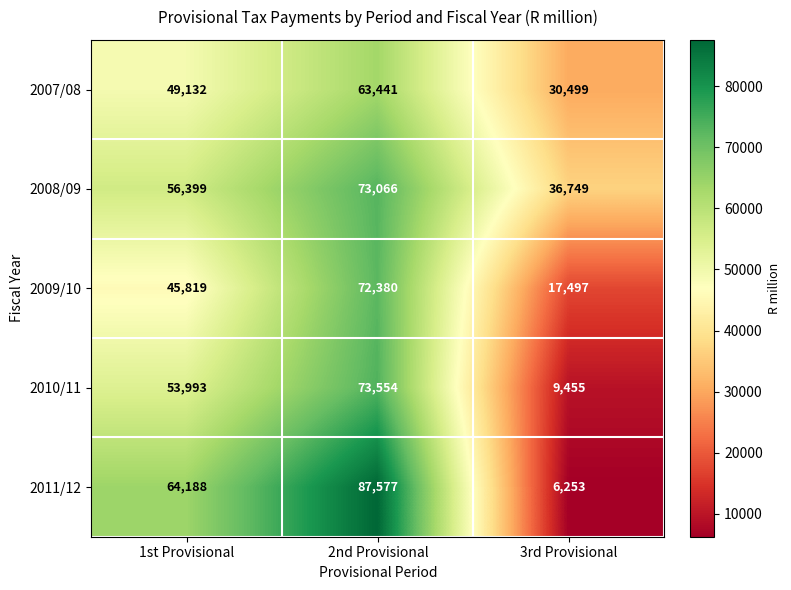

At 2nd Provisional, list the series in order from smallest to largest.

2007/08, 2009/10, 2008/09, 2010/11, 2011/12